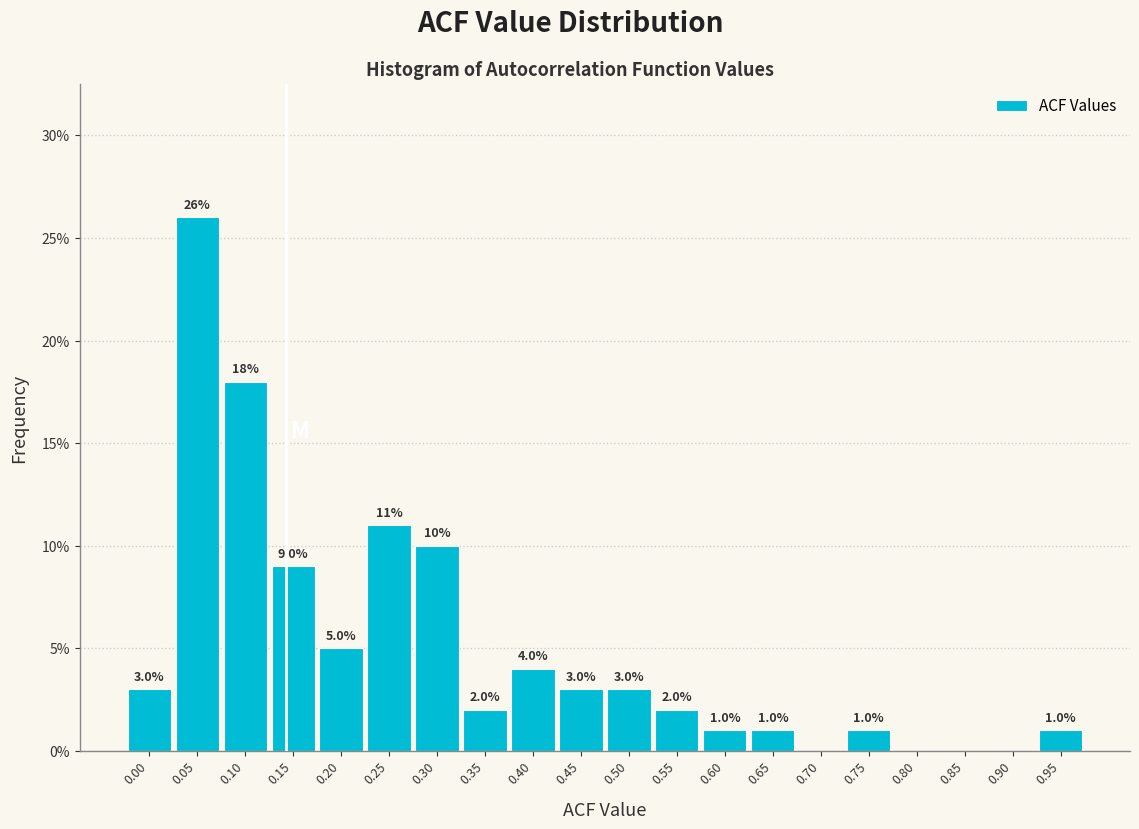

Reading left to right, transcribe all the data shown in this chart.

0.00=3	0.05=26	0.10=18	0.15=9	0.20=5	0.25=11	0.30=10	0.35=2	0.40=4	0.45=3	0.50=3	0.55=2	0.60=1	0.65=1	0.70=0	0.75=1	0.80=0	0.85=0	0.90=0	0.95=1